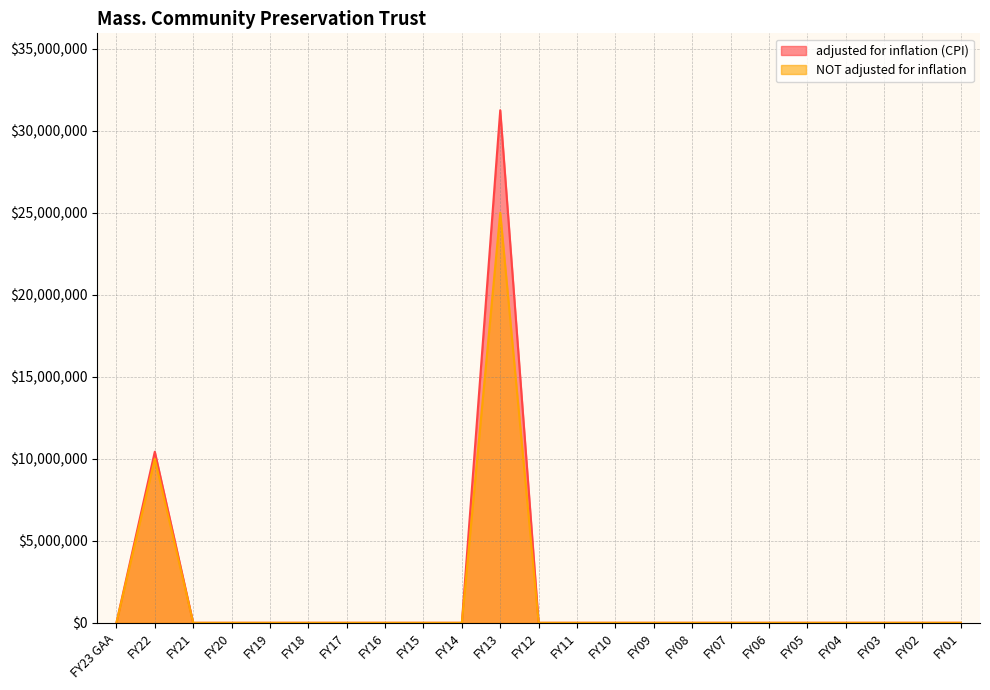

Which series has the largest total across all categories?

adjusted for inflation (CPI)